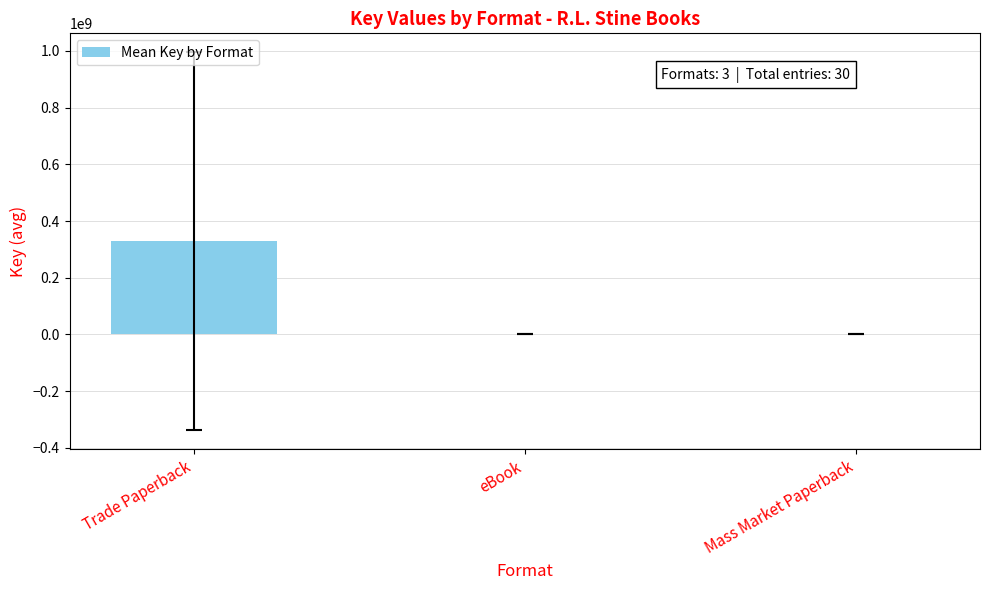

What is the sum of all values?

328689681.8